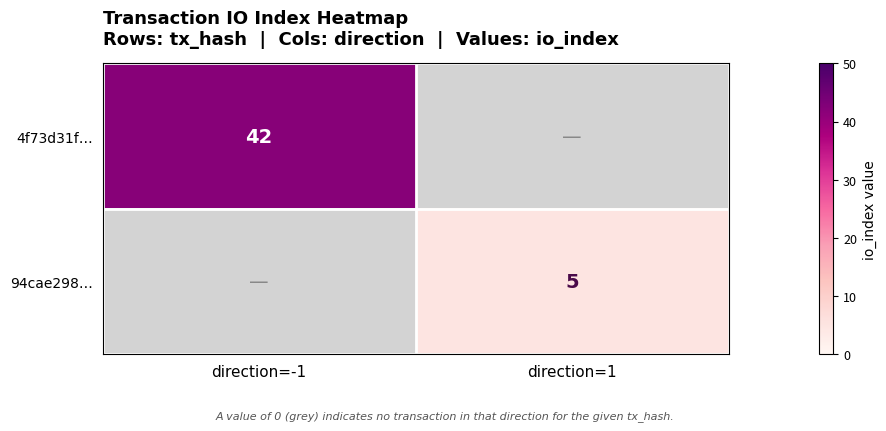

True or false: 94cae298… has a value of 3.1 at direction=1.

False